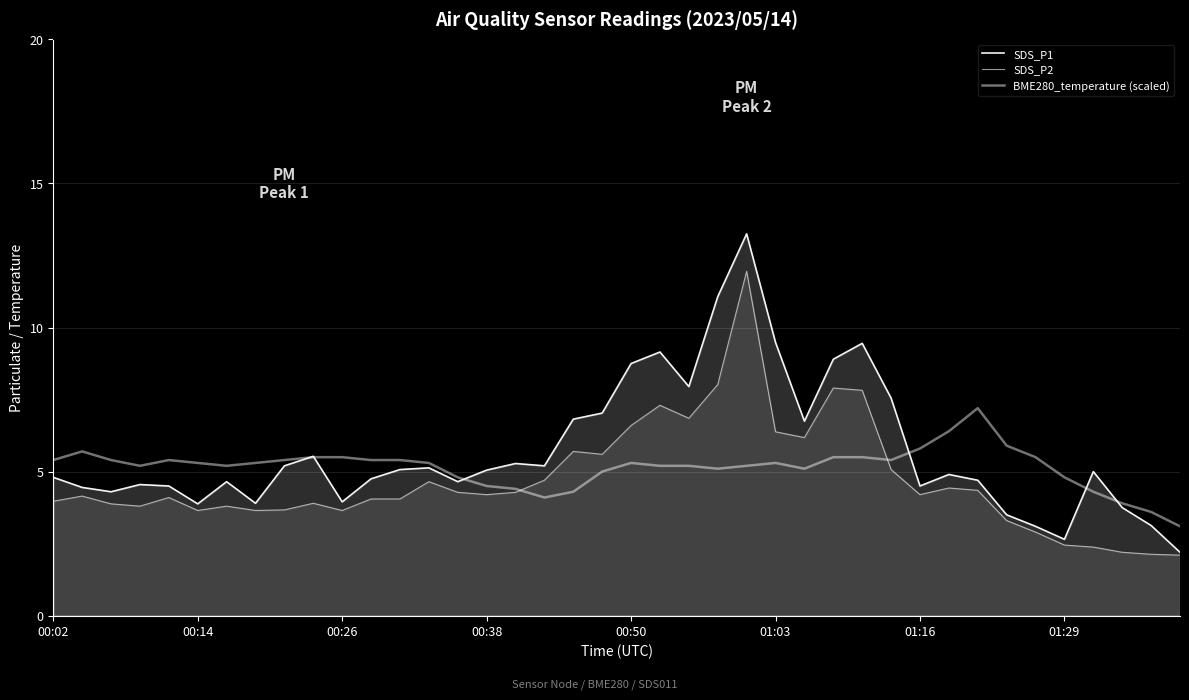

True or false: SDS_P2 and SDS_P1 intersect in this chart.

False